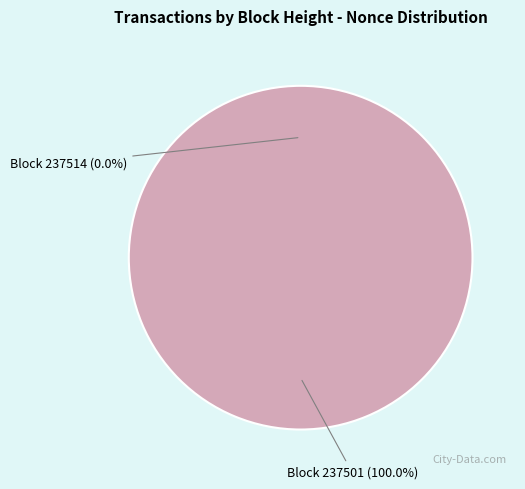

Which category has the smallest portion of the pie?

237514 (Nonce: 0)